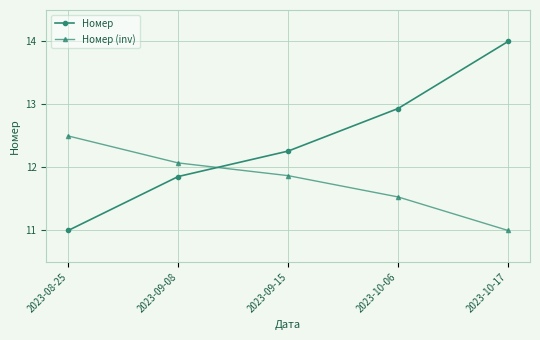

Rank the series by their maximum value, from highest to lowest.

Номер, Номер (inv)